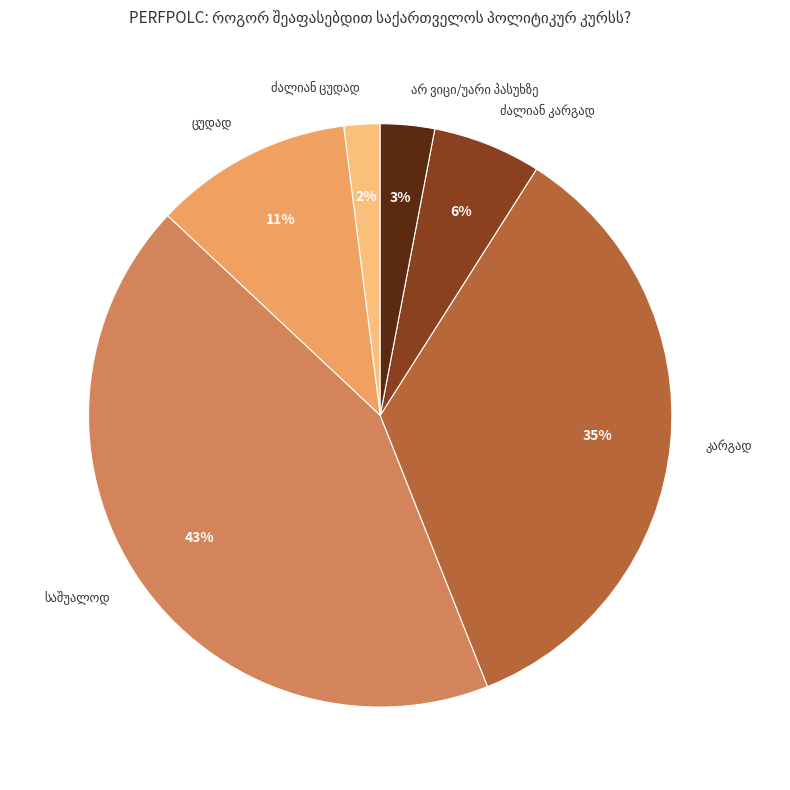

Is there any slice that represents more than half of the pie?

No